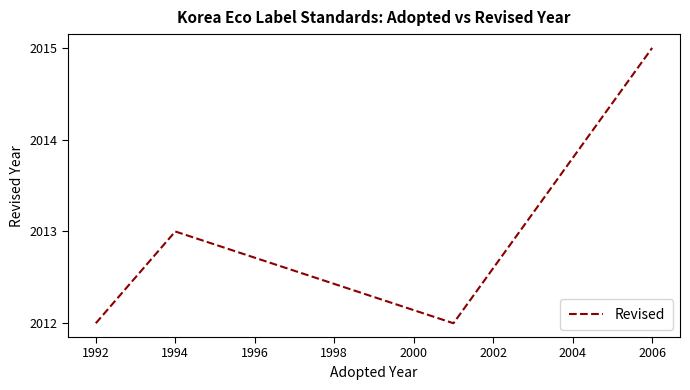

What is the difference between the maximum and minimum values?

3